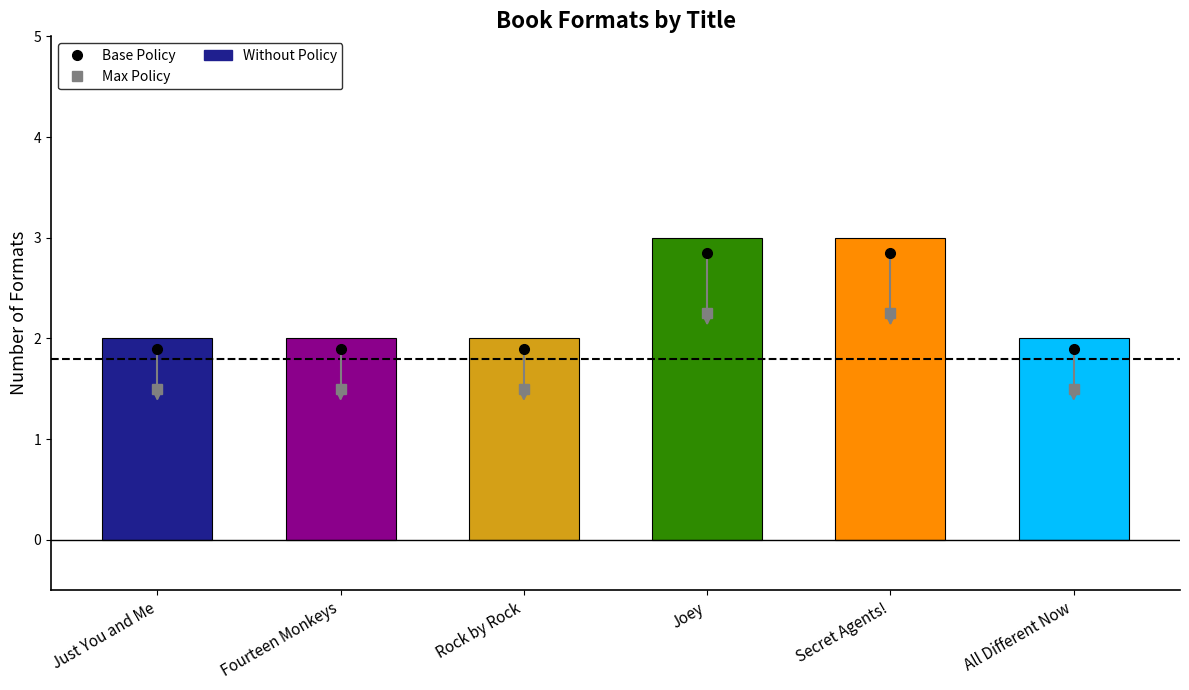

What is the maximum value shown in the chart?

3